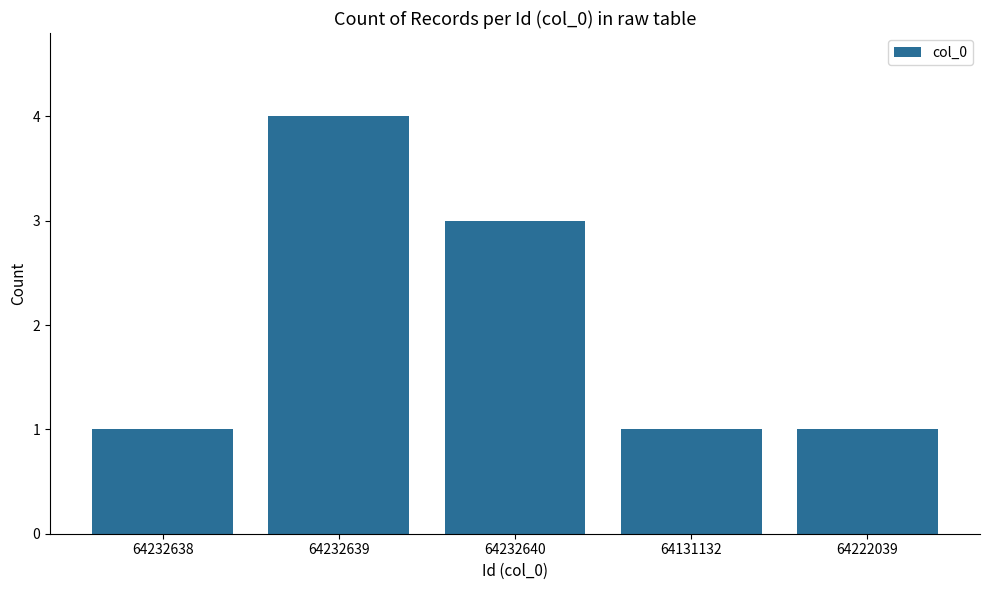

Does the chart contain any negative values?

No